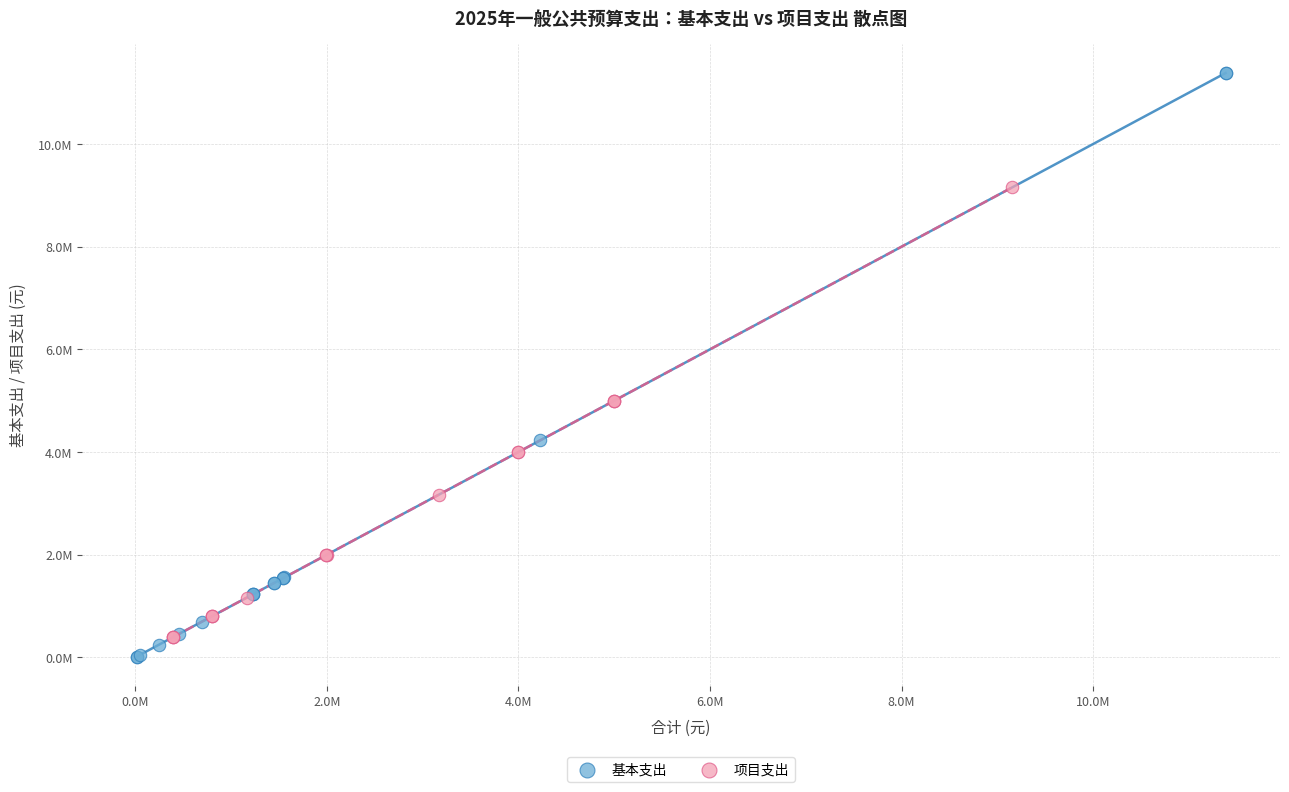

Which series contains the lowest Y value?

基本支出